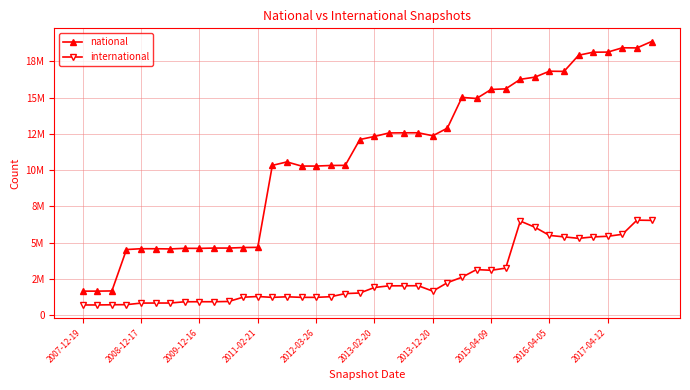

At which label does national reach its peak?

39